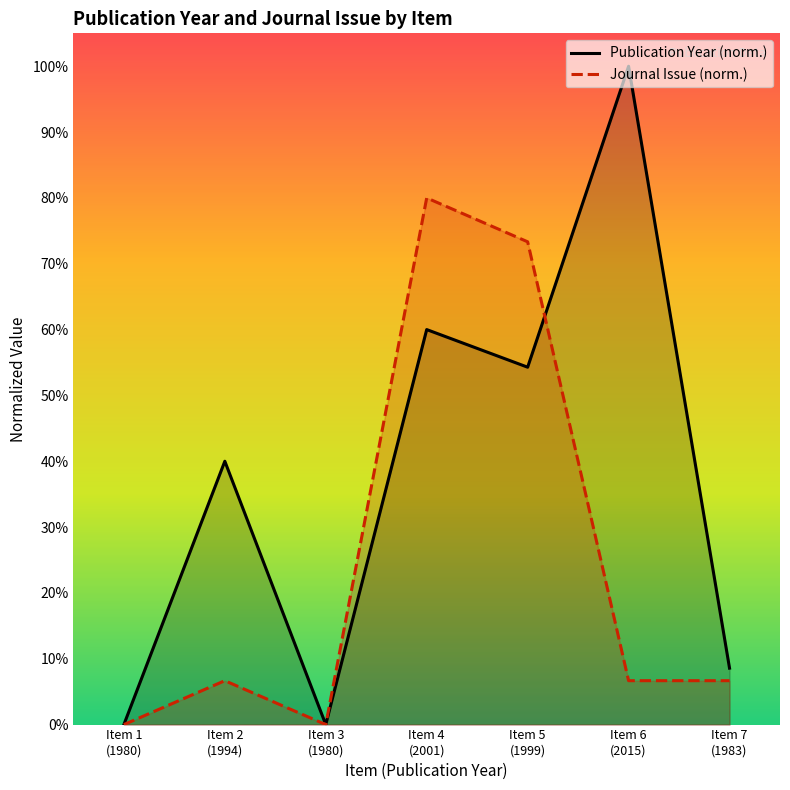

Which series ends up on top after the final intersection of Publication Year (norm.) and Journal Issue (norm.)?

Publication Year (norm.)